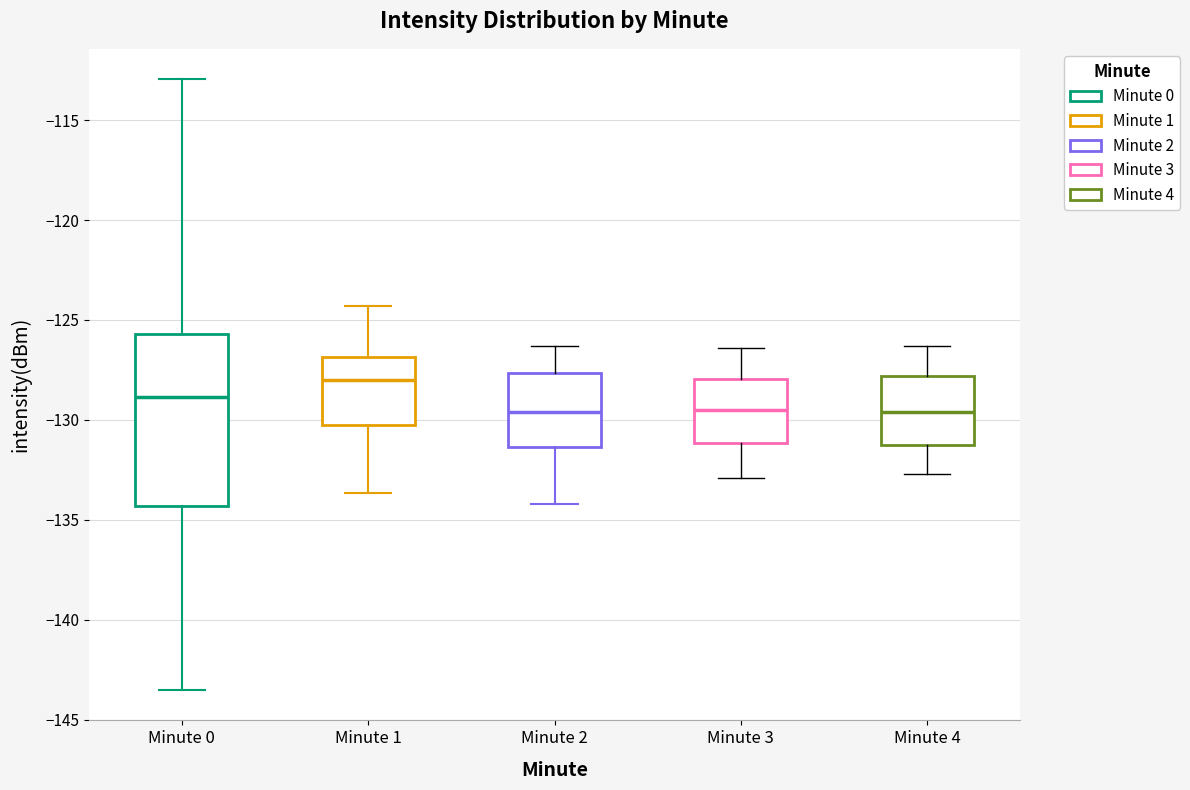

Where does the upper whisker of the box for Minute 2 end on the y-axis? The values are not printed on the chart, so give them approximately, as read against the axis.

-126.5